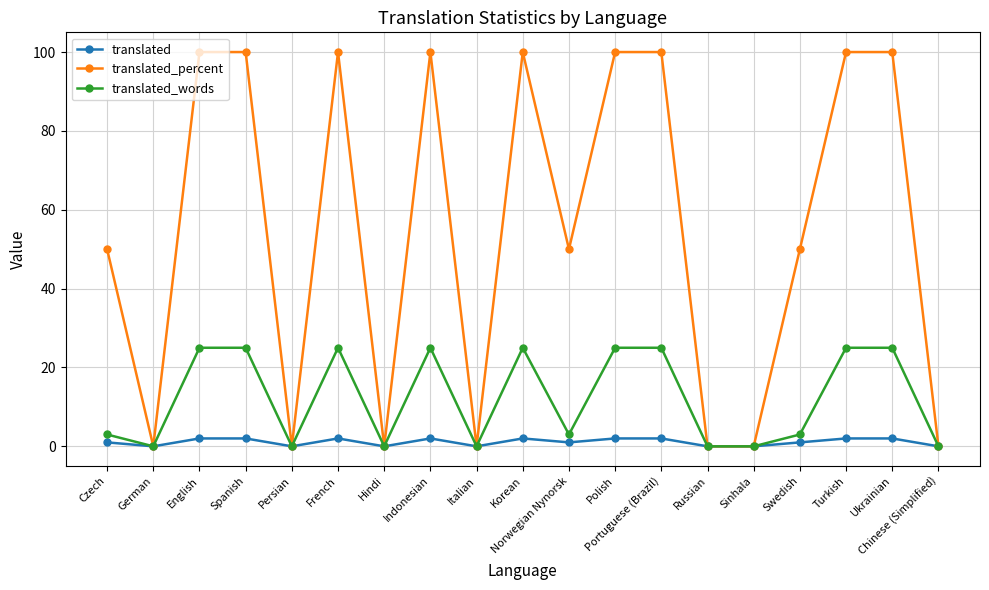

Where is the first local minimum for translated_words?

German